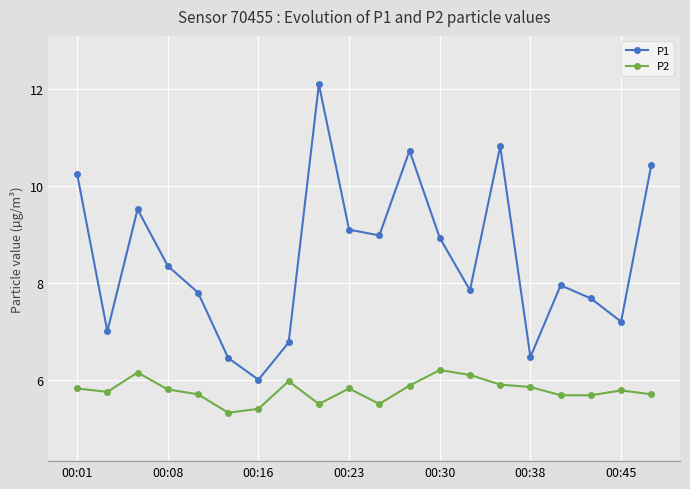

Does the chart have visible grid lines?

Yes